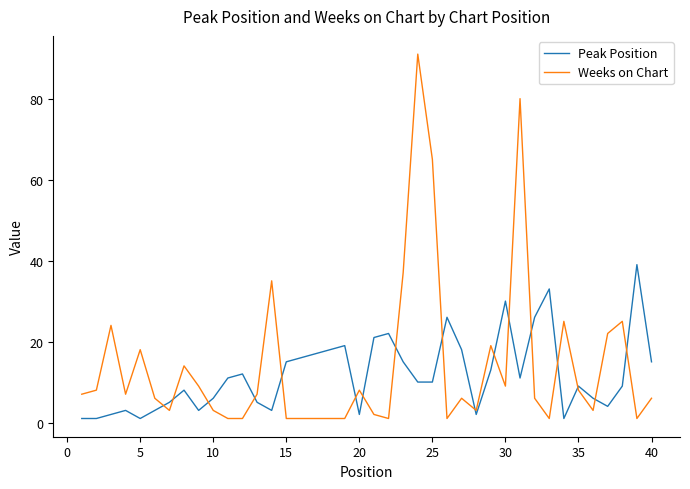

What is the difference between the maximum and minimum values in the Peak Position series?

38